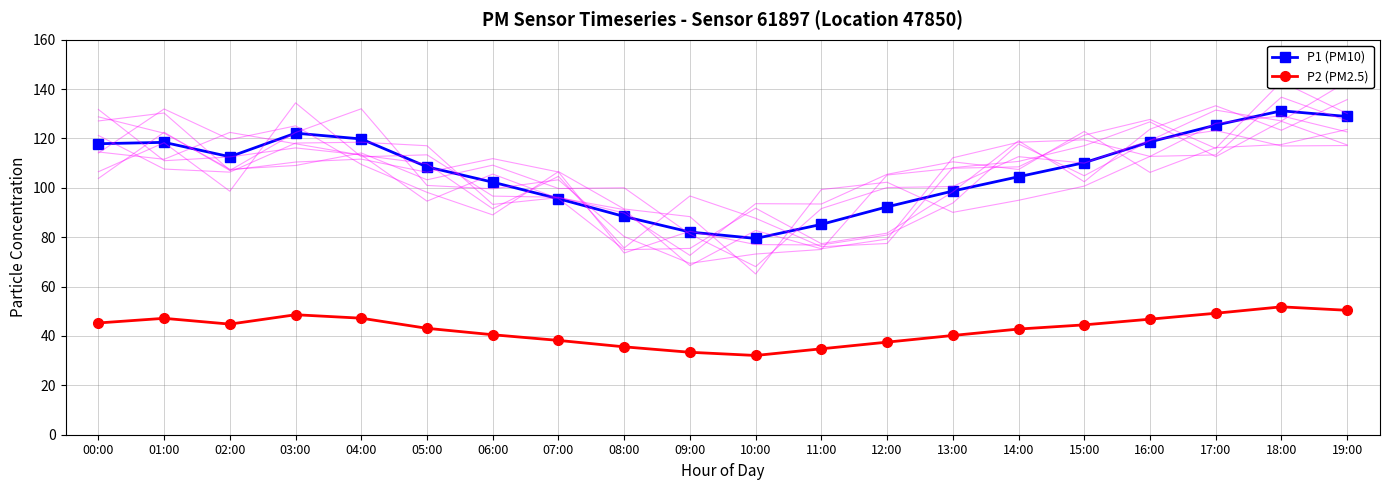

Reading left to right, list all the values displayed in this chart.

P1 (PM10): 117.9	118.4	112.6	122.2	119.8	108.5	102.3	95.6	88.4	82.1	79.5	85.2	92.3	98.7	104.5	110.2	118.6	125.4	131.2	128.9
P2 (PM2.5): 45.3	47.1	44.8	48.6	47.2	43.1	40.5	38.2	35.6	33.4	32.1	34.8	37.5	40.2	42.8	44.5	46.8	49.2	51.8	50.4